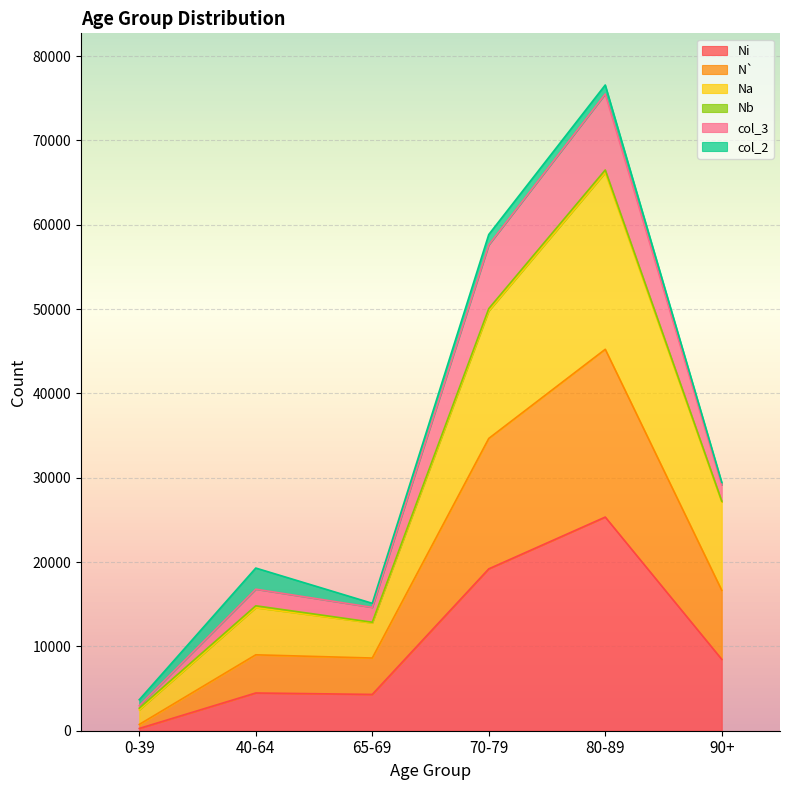

Where is the first local minimum for Ni?

65-69